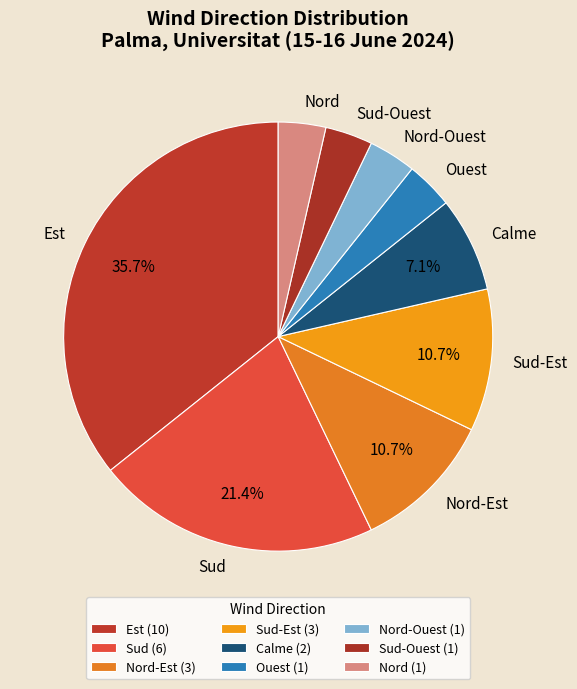

Does Sud represent more than half of the total?

No